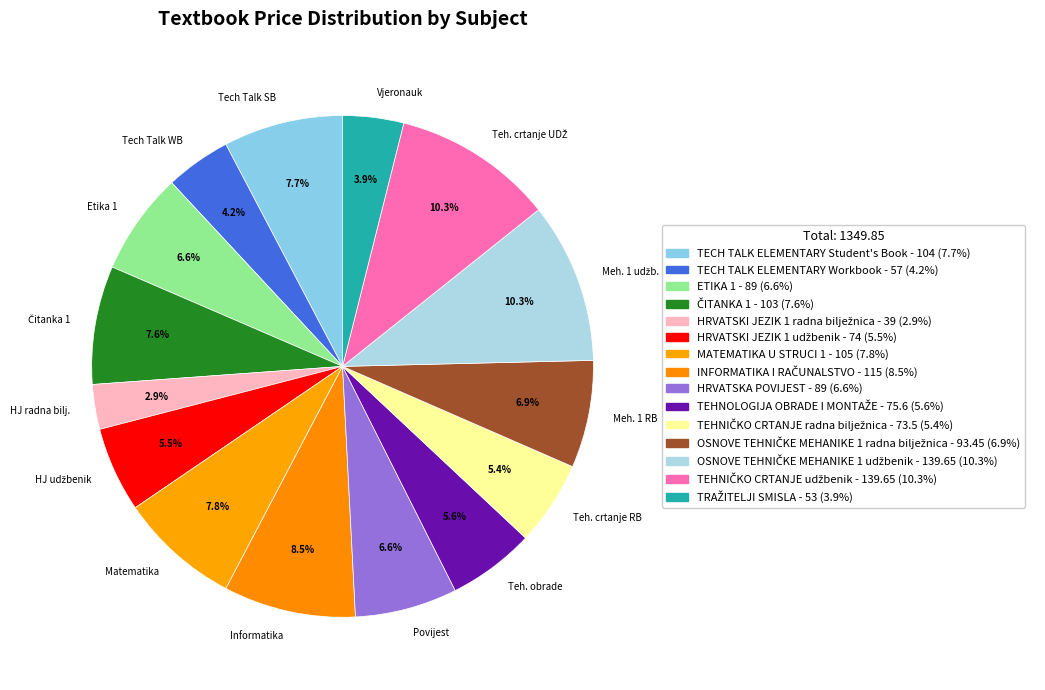

What portion of the pie excludes Meh. 1 RB?

93.1%